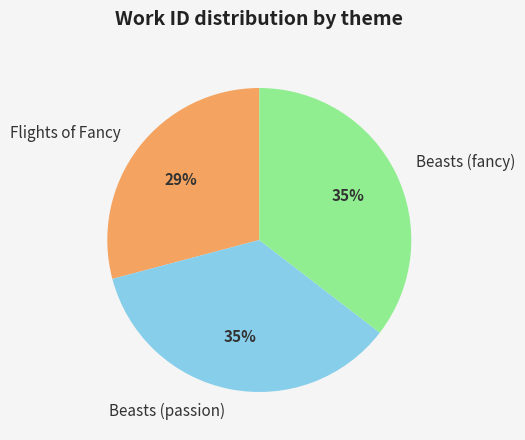

Approximately how many times larger is the value at Beasts (fancy) compared to Beasts (passion)?

1.0